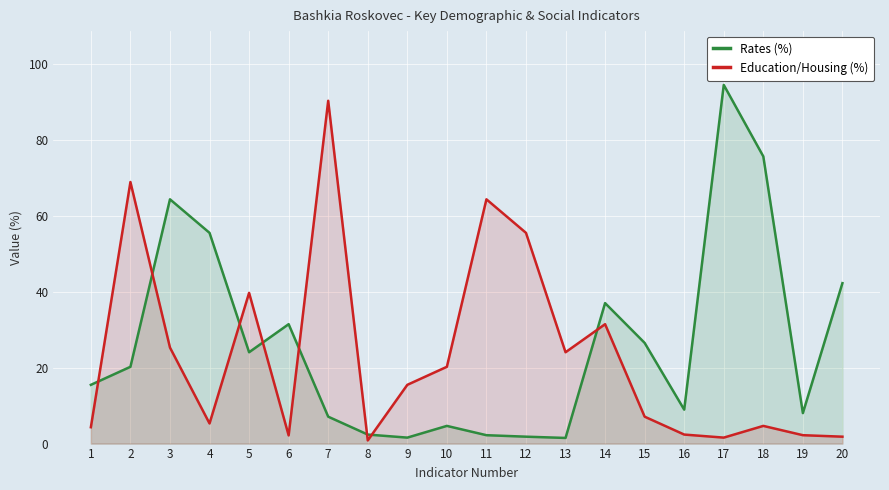

Is the value of Education/Housing (%) at 16 greater than the value of Rates (%) at 8?

No